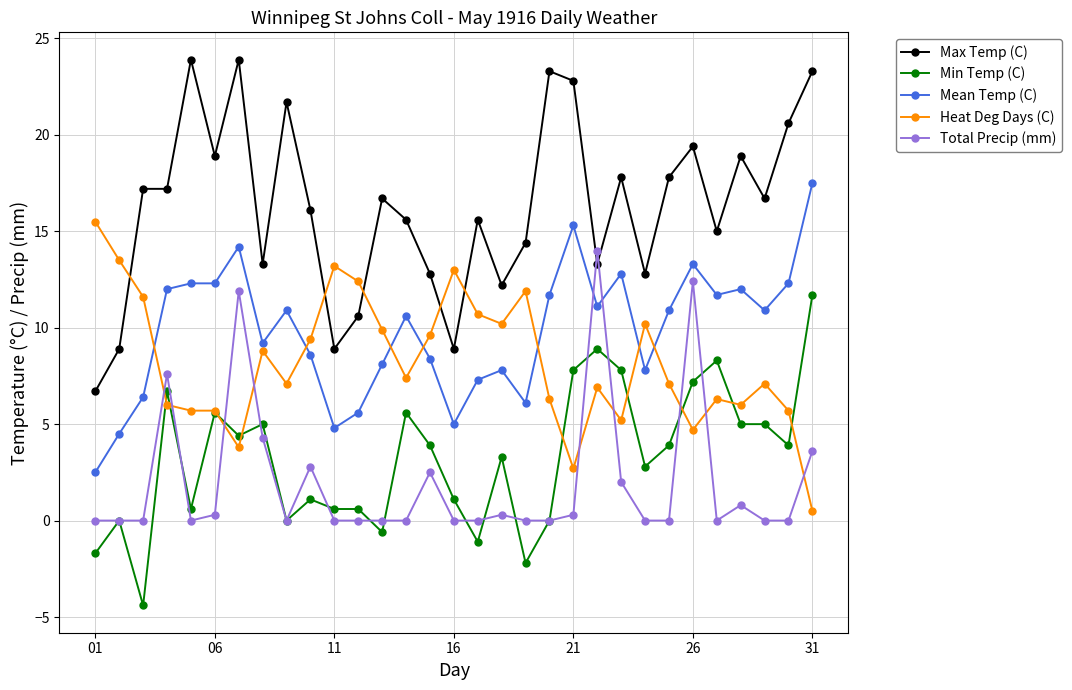

What is the maximum value for Total Precip (mm)?

14.0